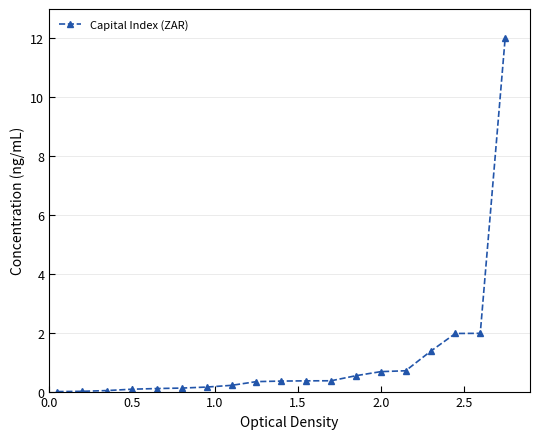

What is the value of the 16th point from the left?

1.4